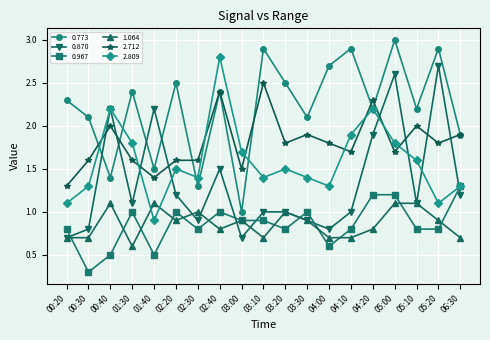

Read the 0.967 value at 00:40.

0.5